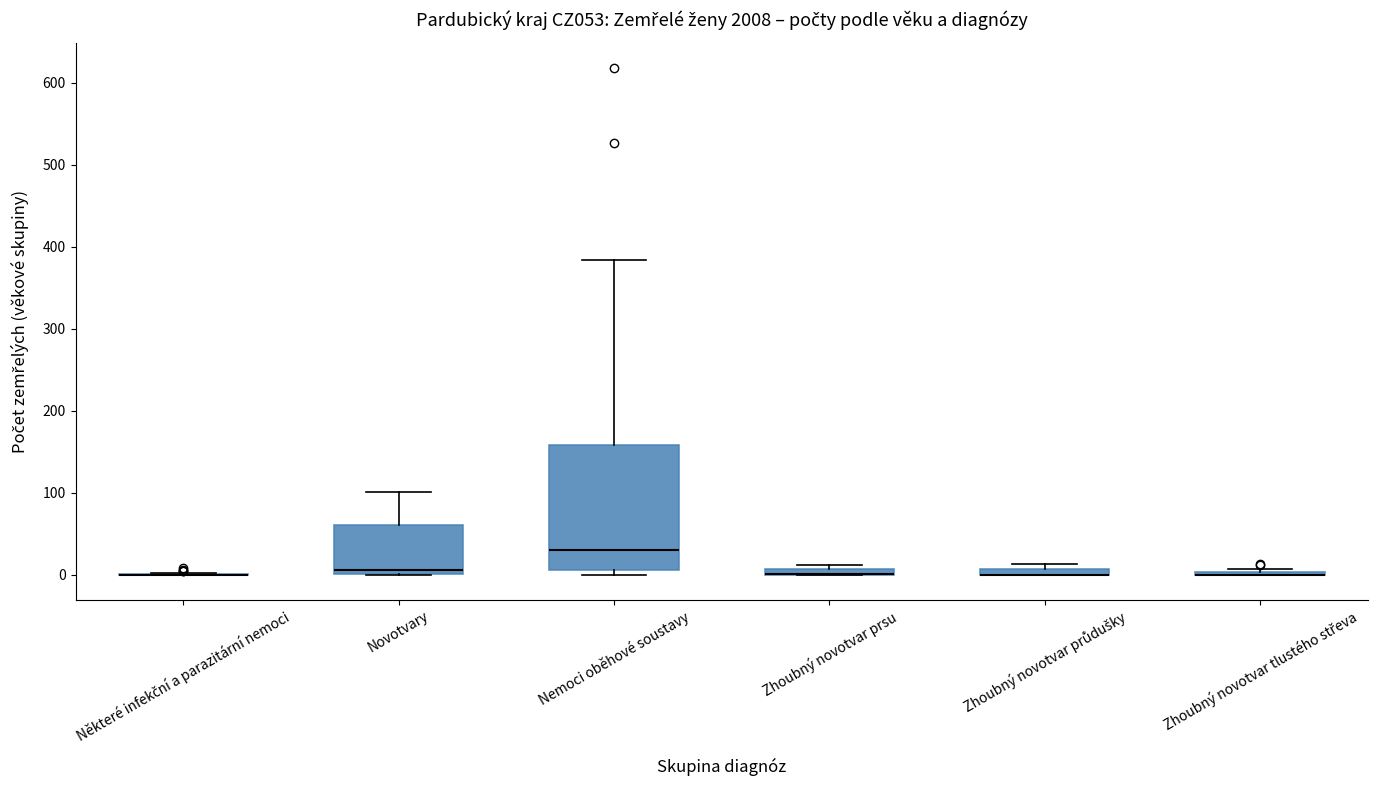

Where is the upper edge of the box for Zhoubný novotvar prsu on the y-axis? The values are not printed on the chart, so give them approximately, as read against the axis.

10